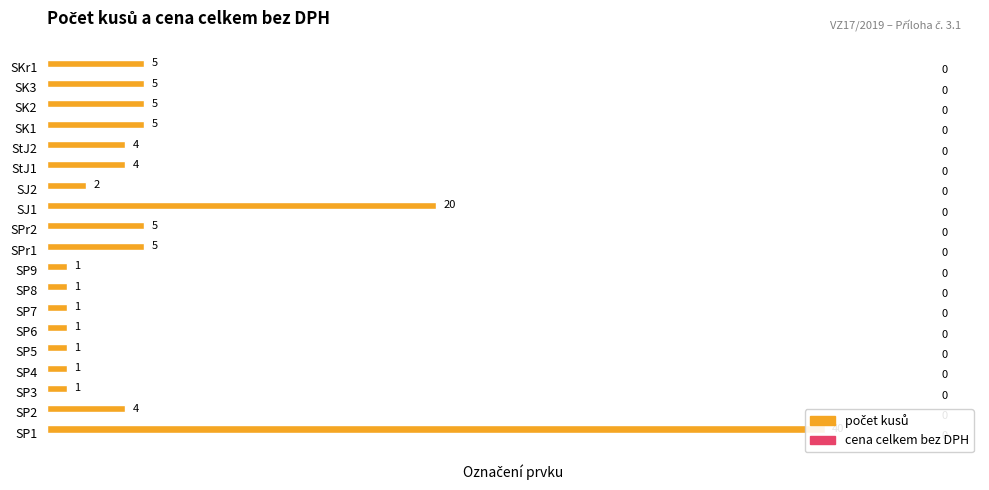

How many groups of bars are there?

19